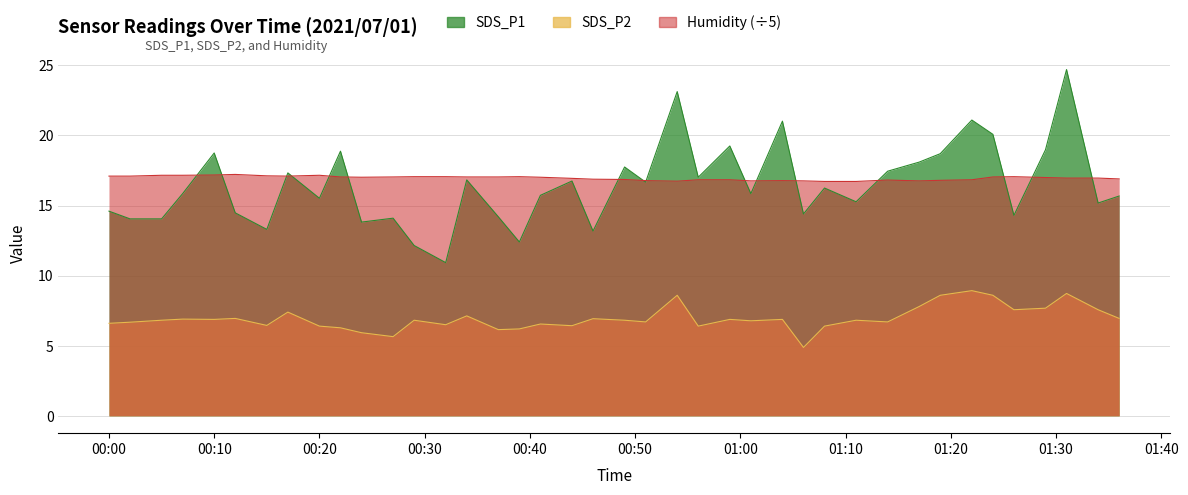

True or false: SDS_P1 and SDS_P2 intersect in this chart.

False